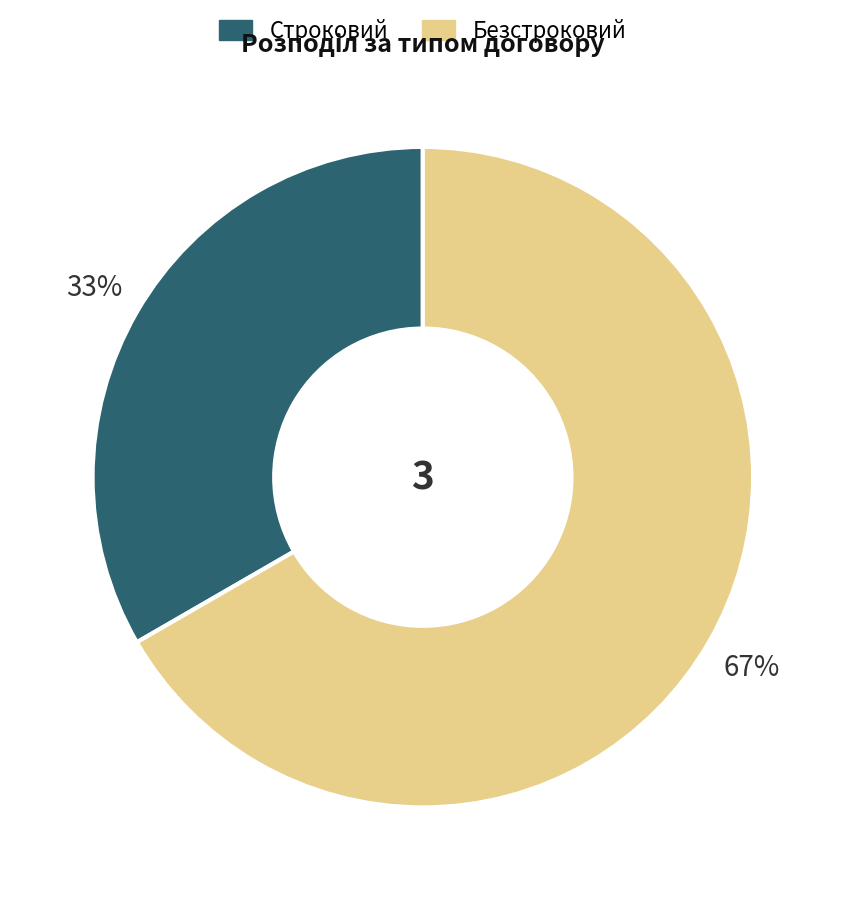

Count the number of slices in the pie.

2